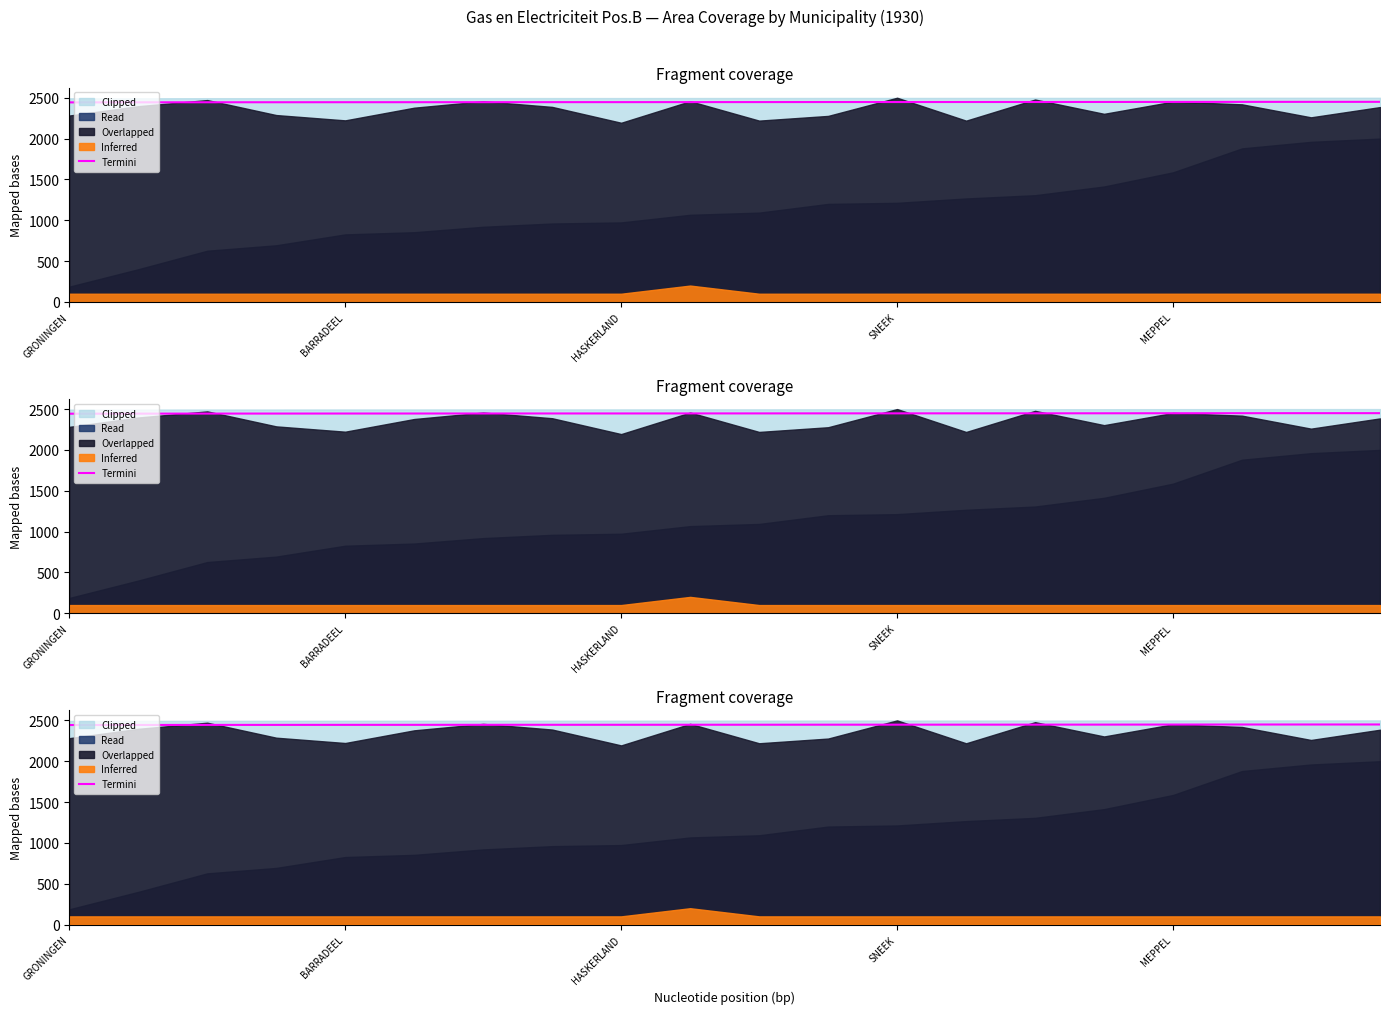

The value at BARRADEEL is 1631.7. True or false?

False